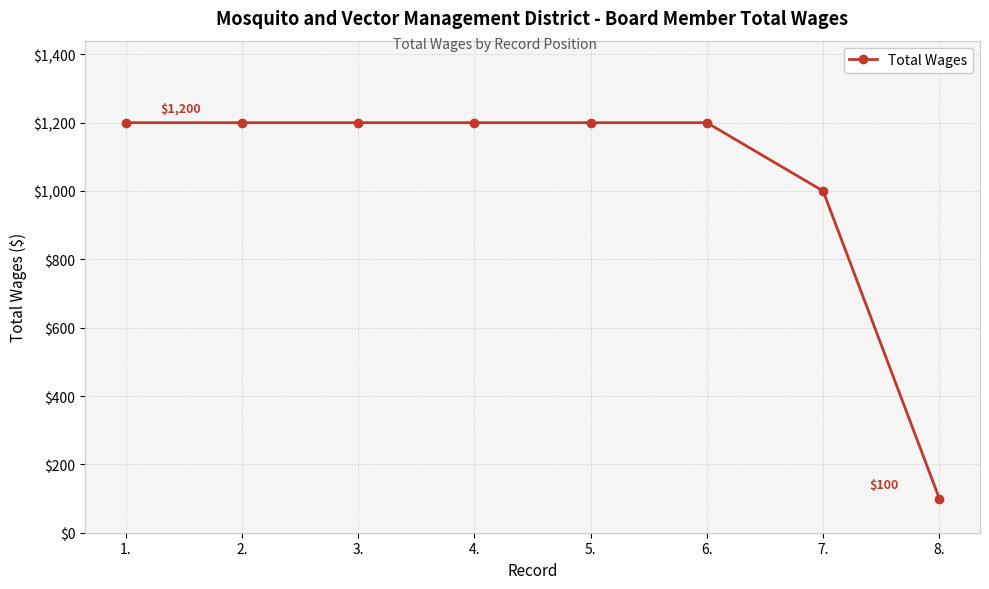

What value does the data have at 3., to the nearest 10?

1200